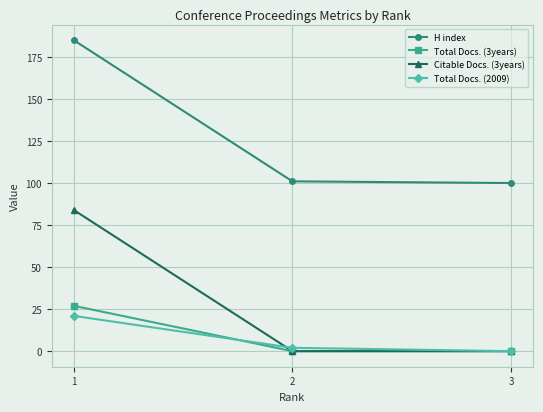

Count the number of data series in this chart.

4